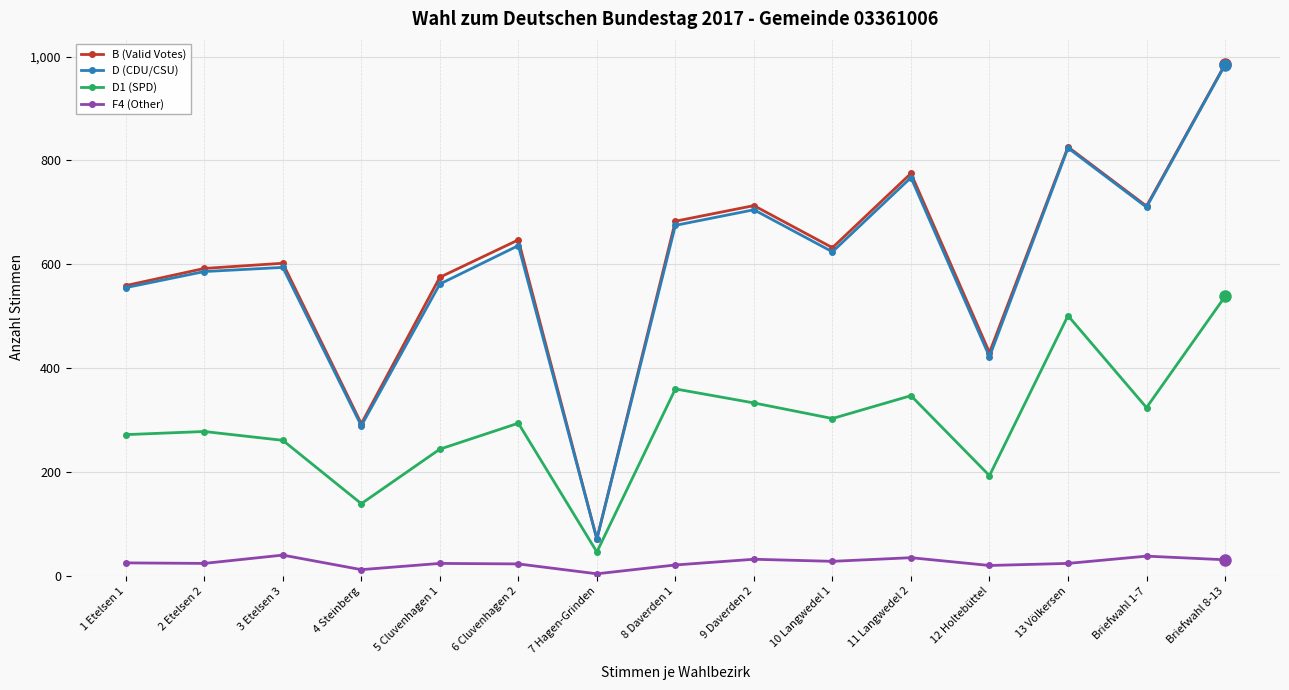

Which series changed the most between 2 Etelsen 2 and 12 Holtebüttel?

D (CDU/CSU)